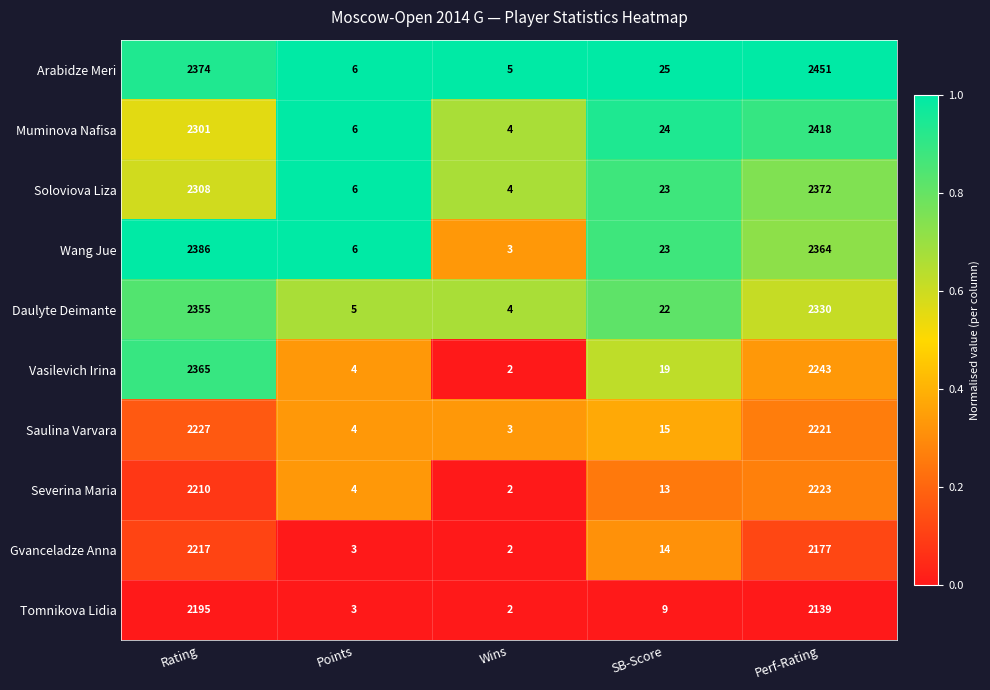

What is the difference between the maximum and minimum values in the Vasilevich Irina series?

2363